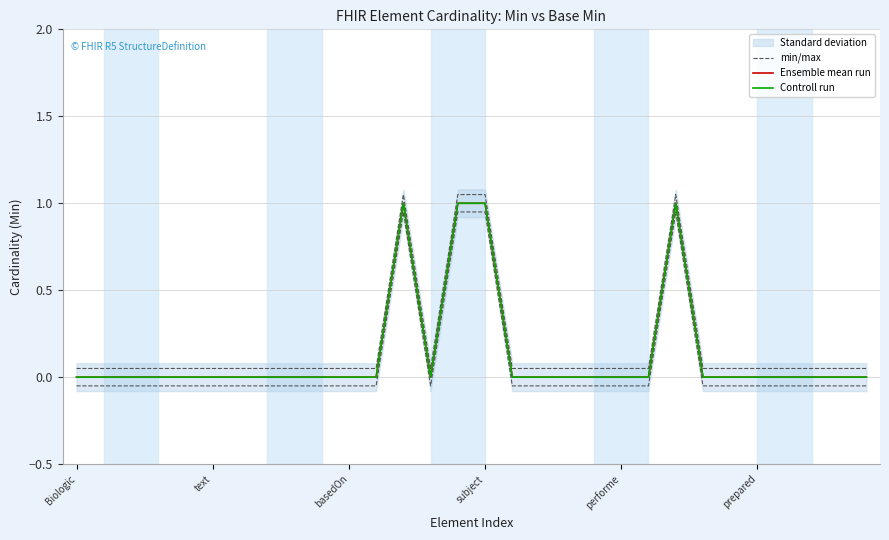

What is the sum of the min/max values at 24 and 19?

0.1